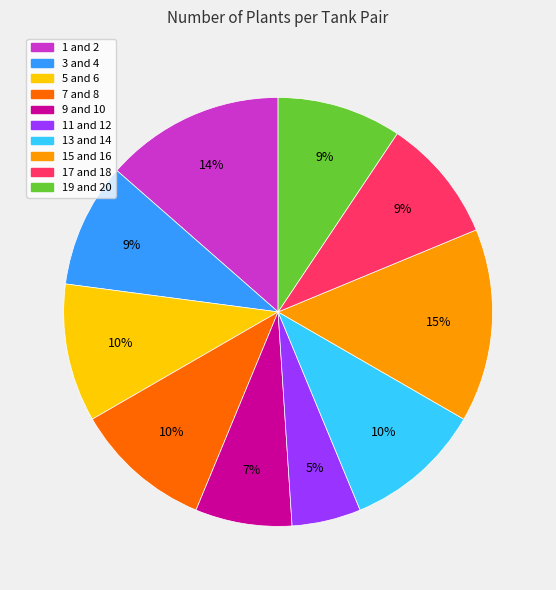

How many slices are in this pie chart?

10